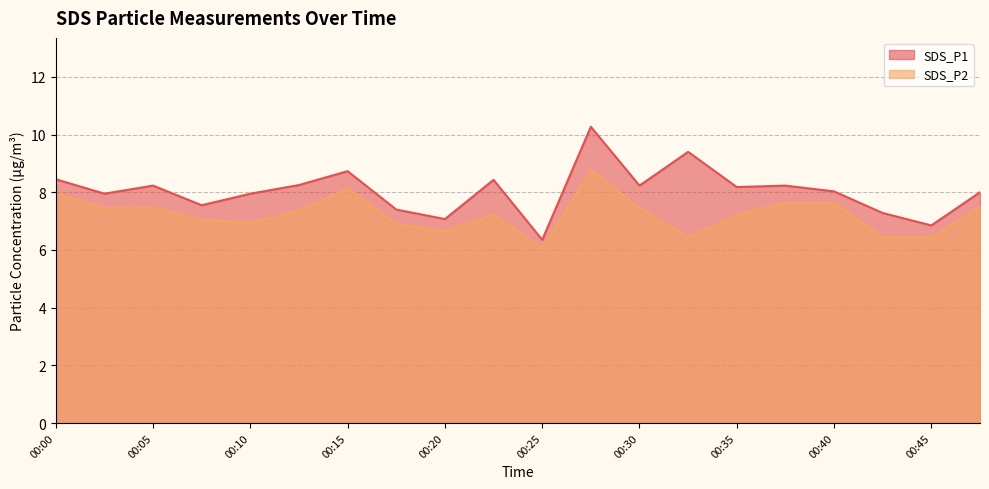

Which series has the largest range (max minus min)?

SDS_P1